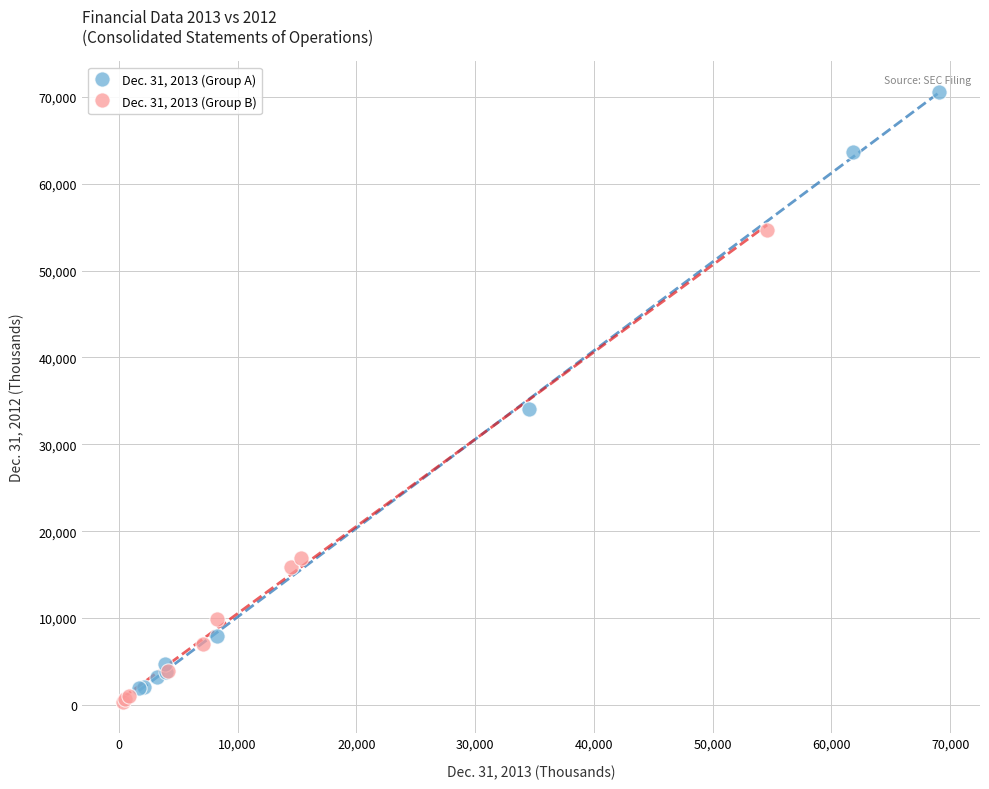

Which series reaches the maximum Y coordinate?

Dec. 31, 2013 (Group A)